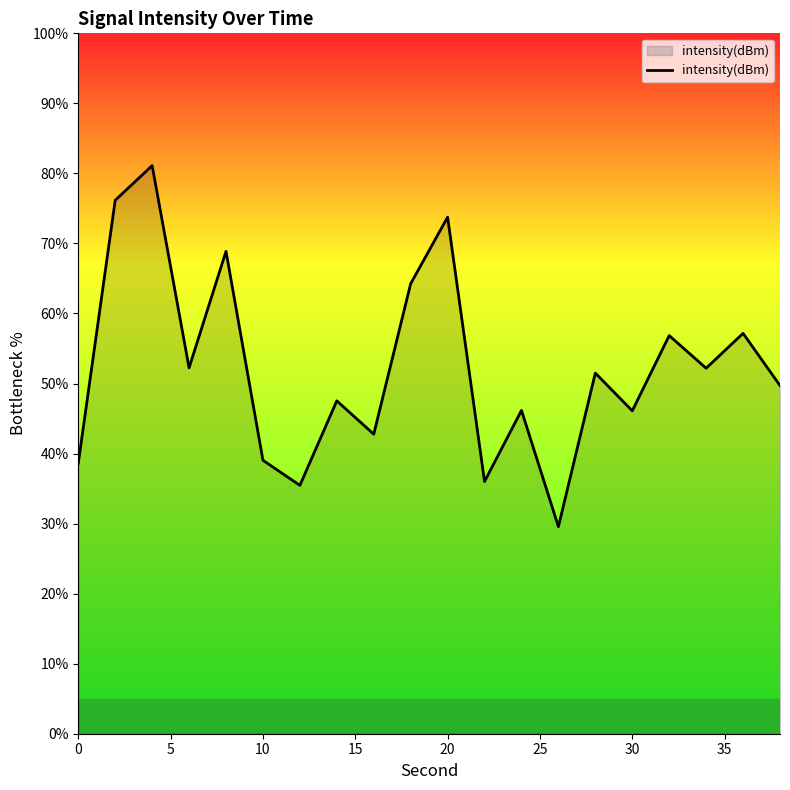

What is the greatest value displayed?

81.1